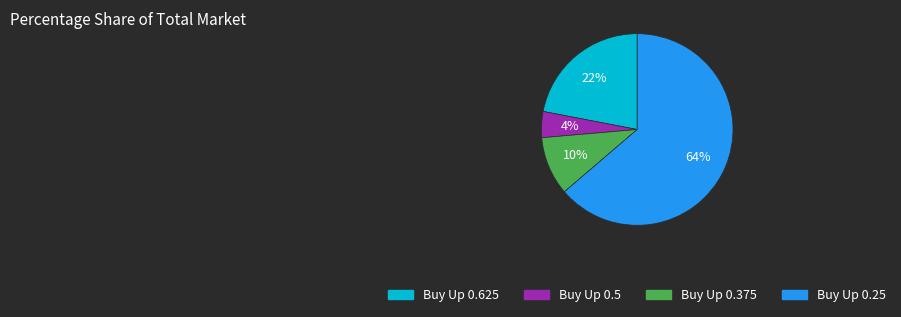

To the nearest percent, what percentage of the pie is Buy Up 0.5?

4%